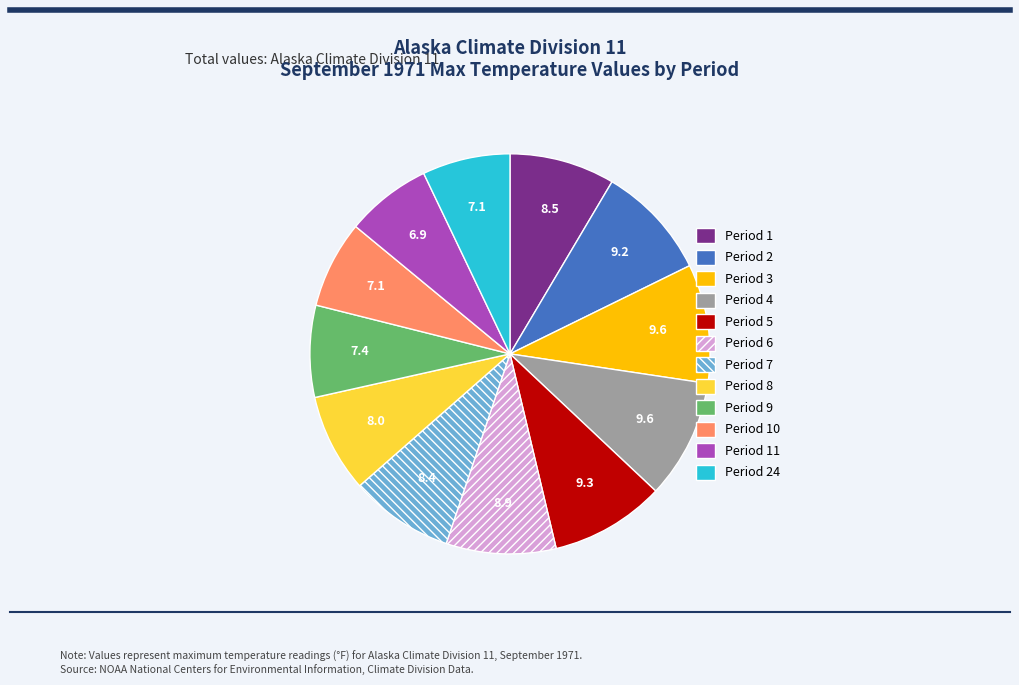

Is there a majority slice in this chart?

No